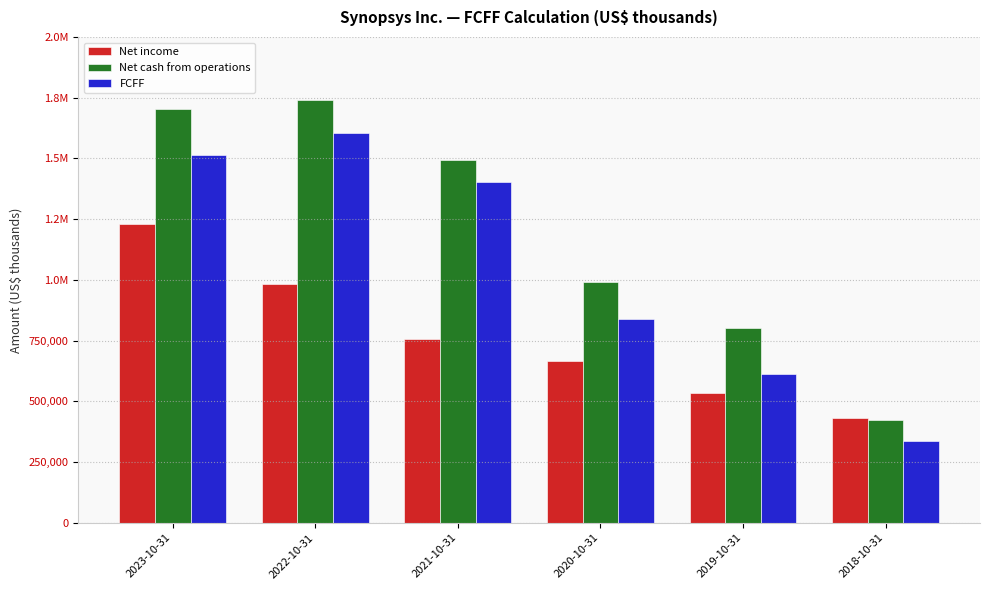

What is the difference between the maximum and minimum values in the FCFF series?

1264774